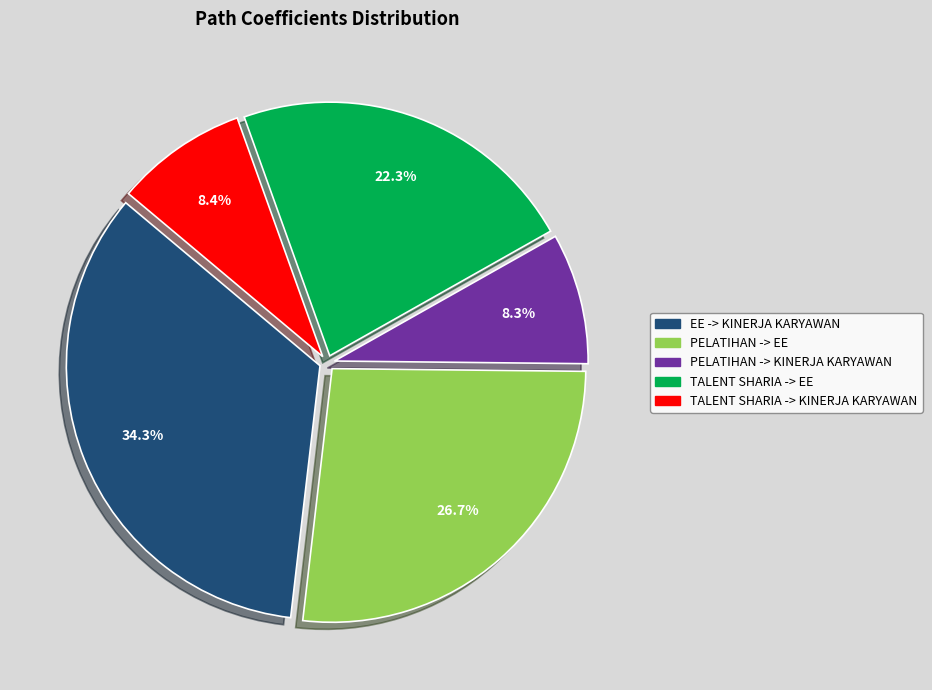

Combined, do TALENT SHARIA -> KINERJA KARYAWAN and EE -> KINERJA KARYAWAN account for over 50%?

No